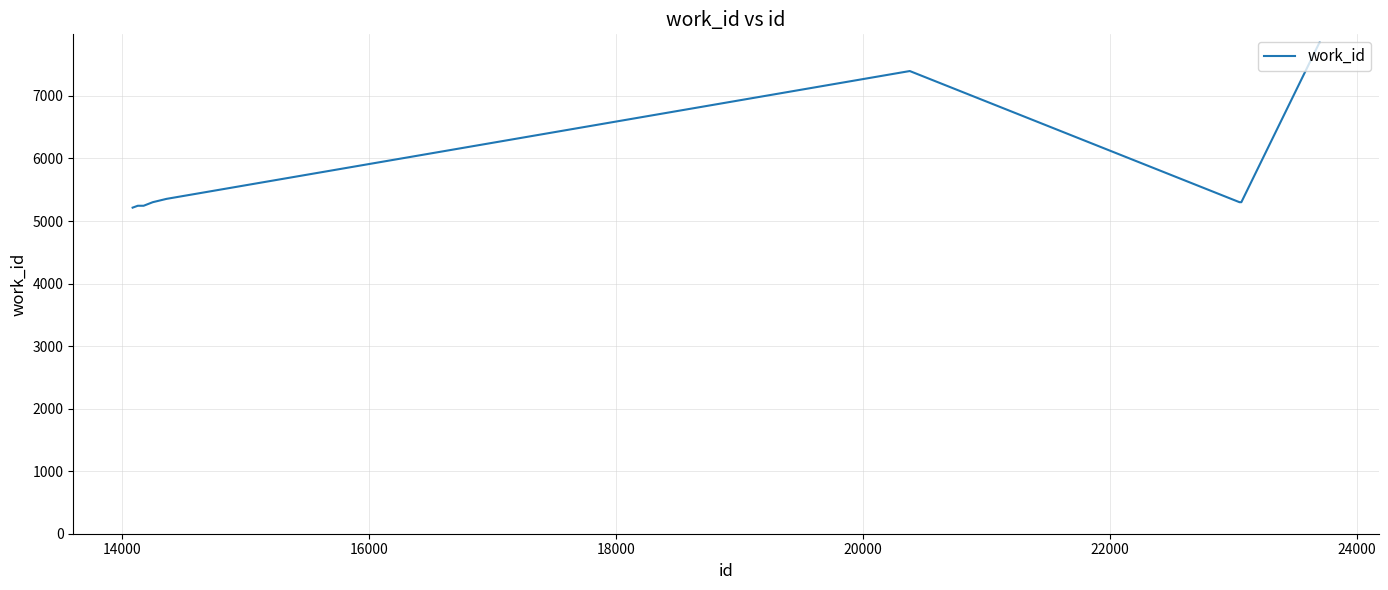

What is the difference between the maximum and minimum values?

2639